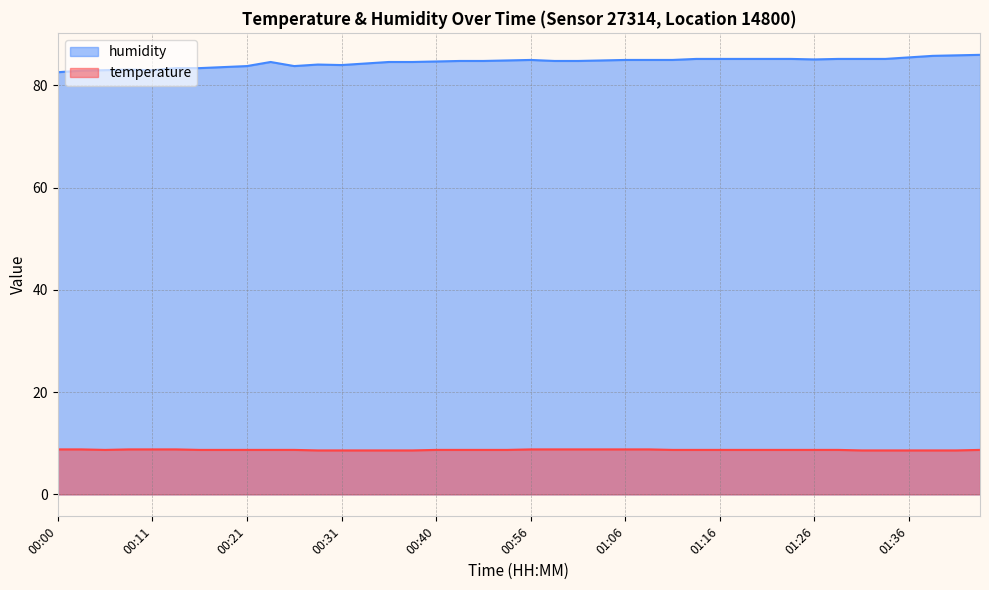

What is the sum of the temperature values at 00:23 and 01:36?

17.3